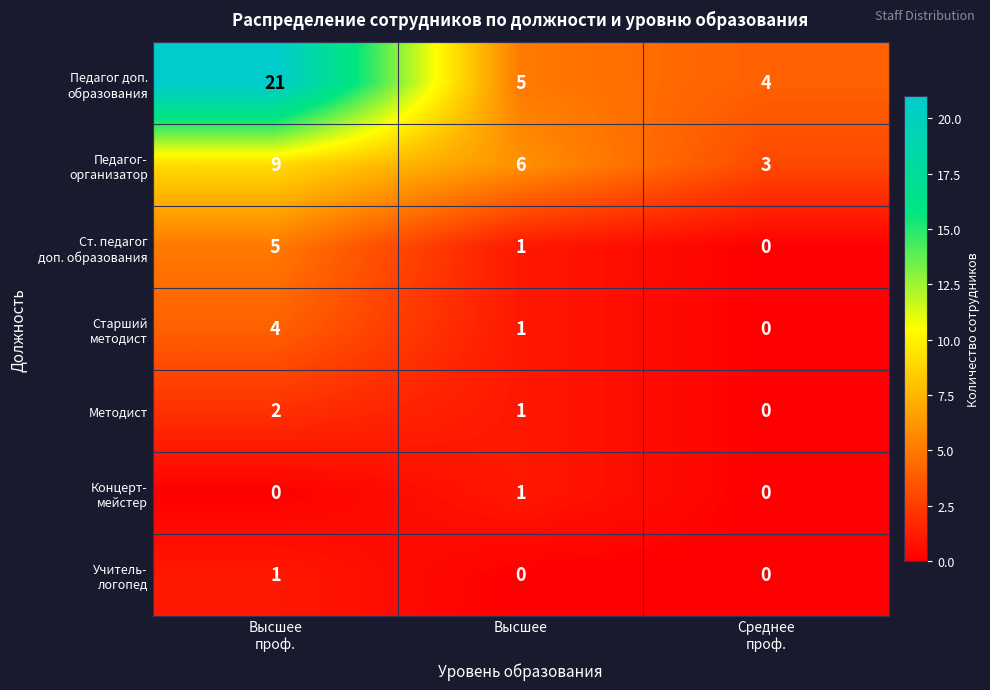

What is the spread (max minus min) of values at Высшее?

6